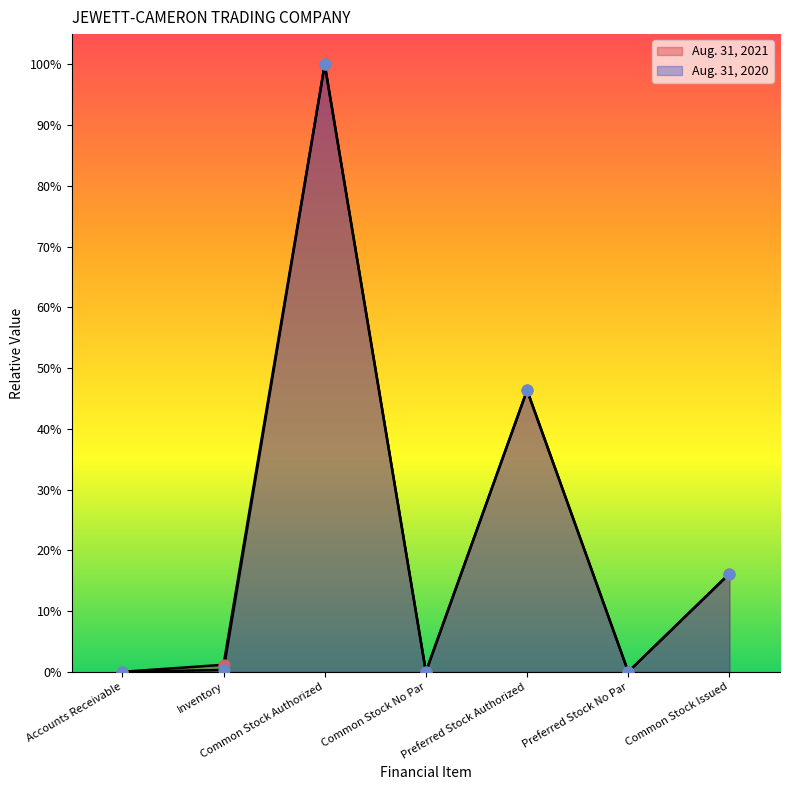

Which series has the largest total across all categories?

Aug. 31, 2021